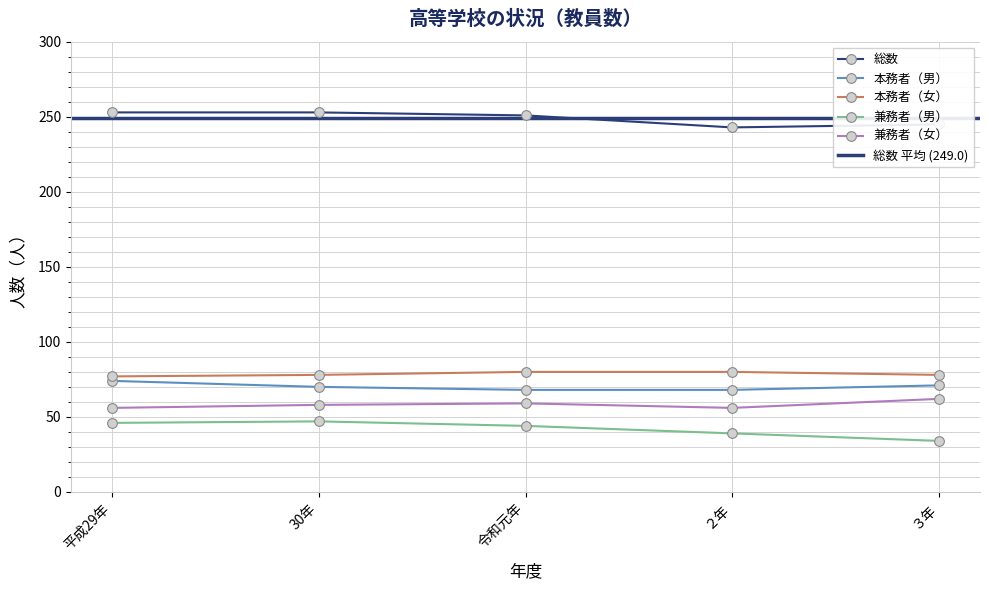

Reading left to right, extract all data points from this chart.

総数: 平成29年=253	30年=253	令和元年=251	２年=243	３年=245
本務者（男）: 平成29年=74	30年=70	令和元年=68	２年=68	３年=71
本務者（女）: 平成29年=77	30年=78	令和元年=80	２年=80	３年=78
兼務者（男）: 平成29年=46	30年=47	令和元年=44	２年=39	３年=34
兼務者（女）: 平成29年=56	30年=58	令和元年=59	２年=56	３年=62